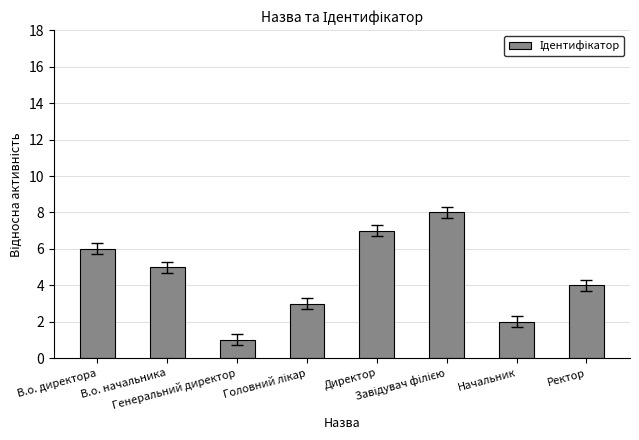

What is the greatest value displayed?

8